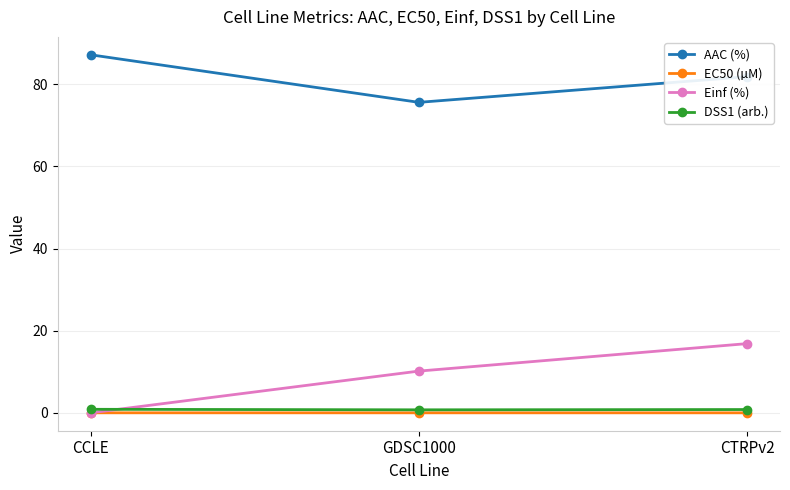

At how many categories does at least one series exceed 48?

3